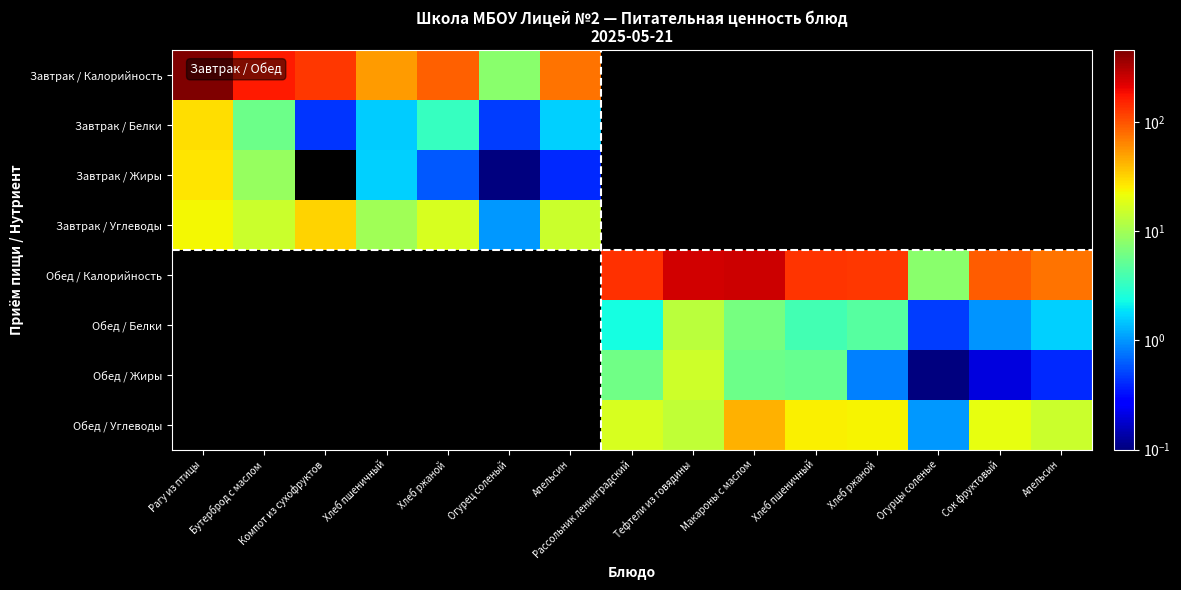

Which series has the largest range (max minus min)?

Завтрак / Калорийность